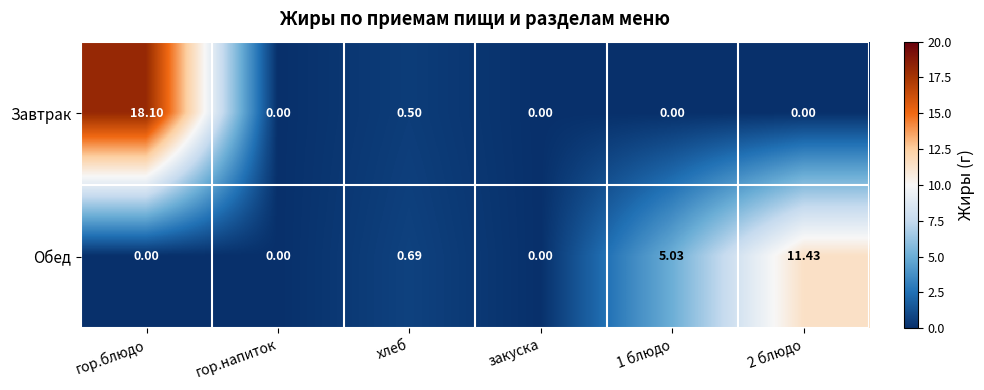

Which category has the highest value across all series?

гор.блюдо